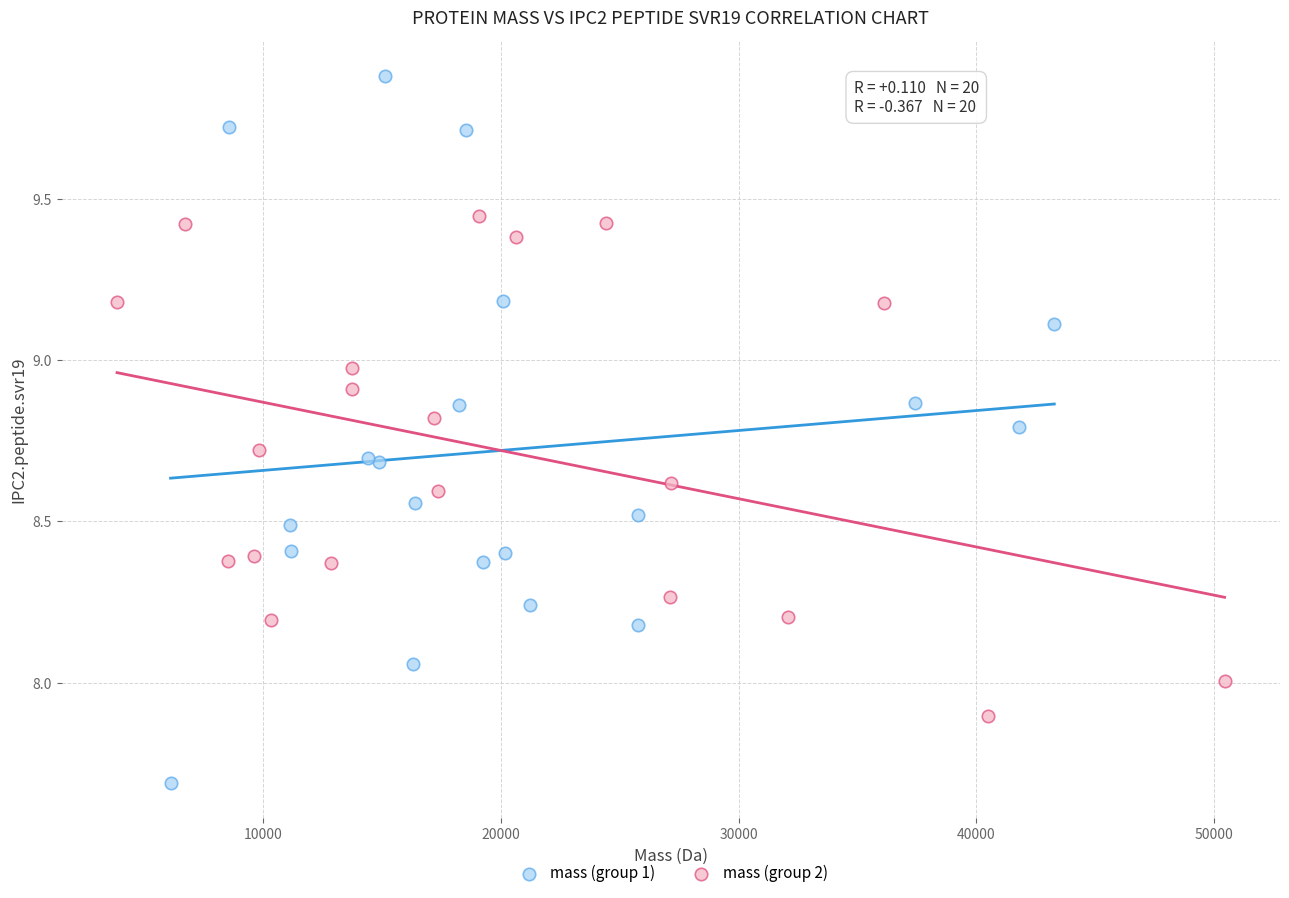

Which series has the widest spread of Y values?

mass (group 1)